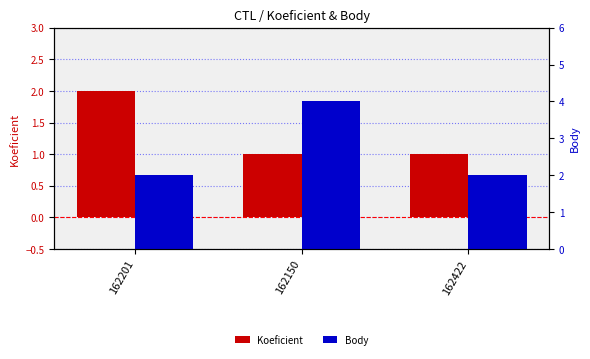

Which has a higher value, 162201 or 162422?

162201